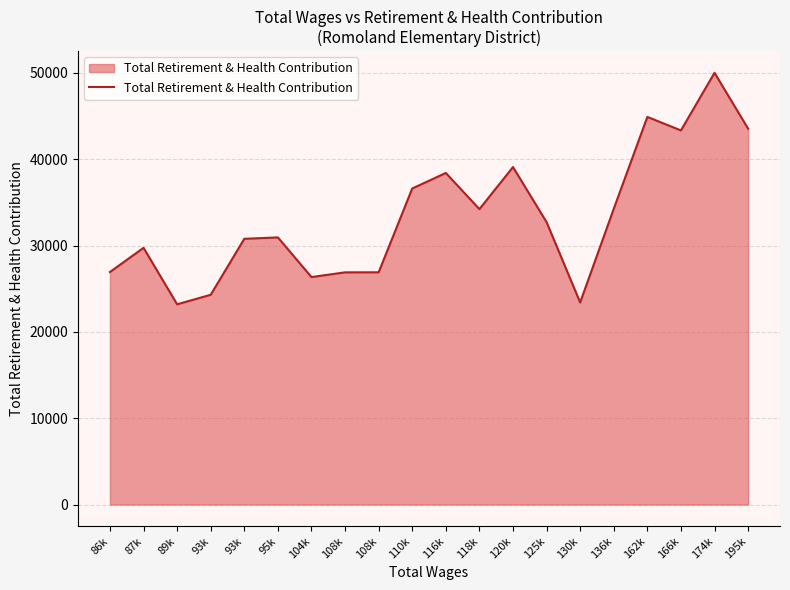

At which label is the value closest to 36603?

110k